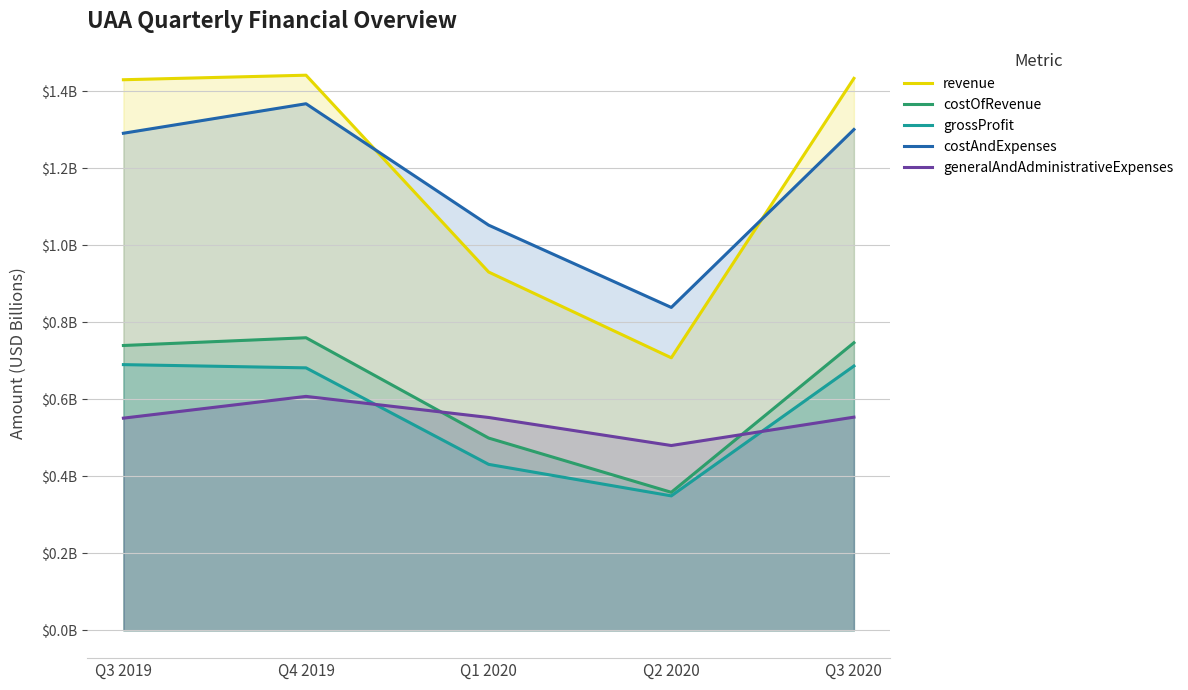

What are all the series names shown in the legend?

revenue, costOfRevenue, grossProfit, costAndExpenses, generalAndAdministrativeExpenses